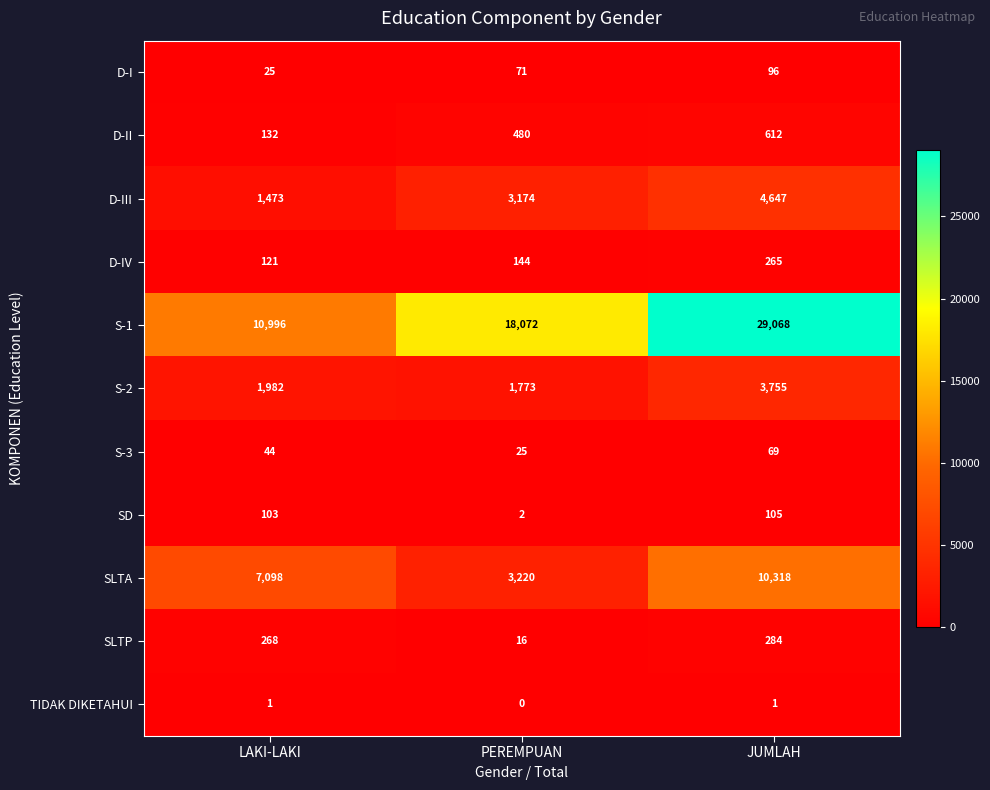

True or false: D-I has a value of 96 at JUMLAH.

True